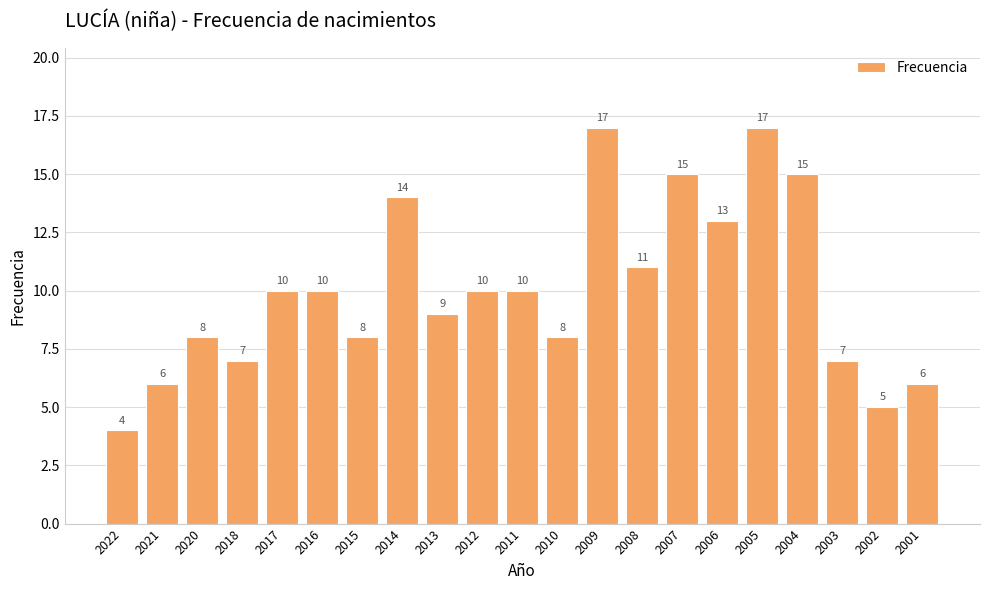

Reading left to right, what are all the values shown in this chart?

2022=4	2021=6	2020=8	2018=7	2017=10	2016=10	2015=8	2014=14	2013=9	2012=10	2011=10	2010=8	2009=17	2008=11	2007=15	2006=13	2005=17	2004=15	2003=7	2002=5	2001=6